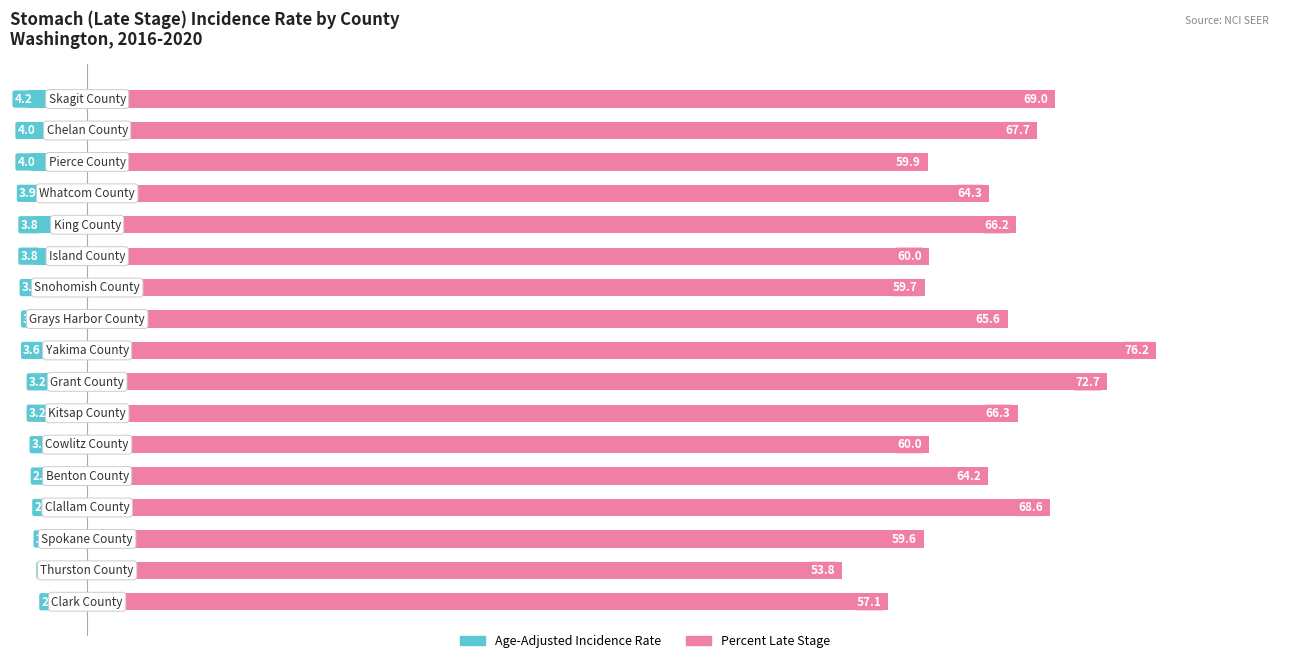

List the series in order of their peak value, highest first.

Percent of Cases with Late Stage, Age-Adjusted Incidence Rate